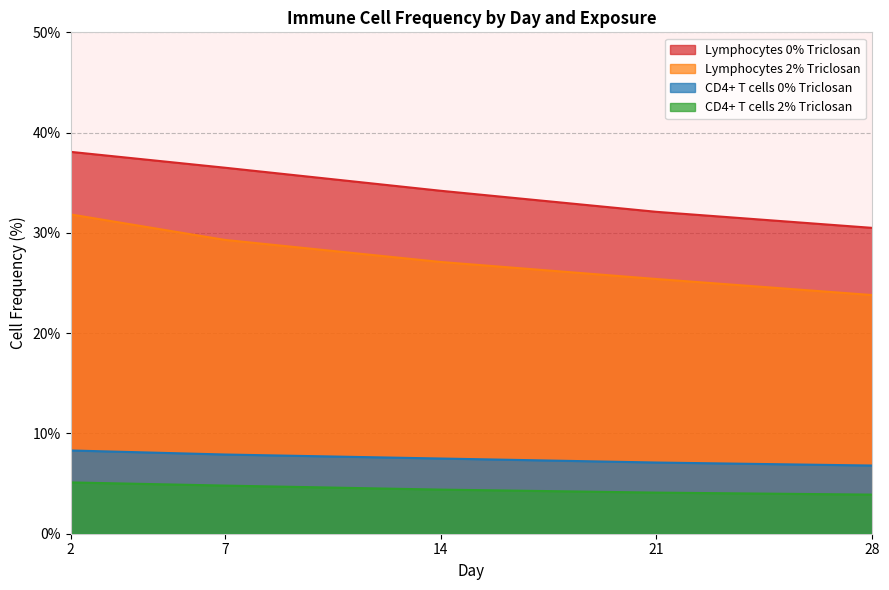

Does the chart have visible grid lines?

Yes